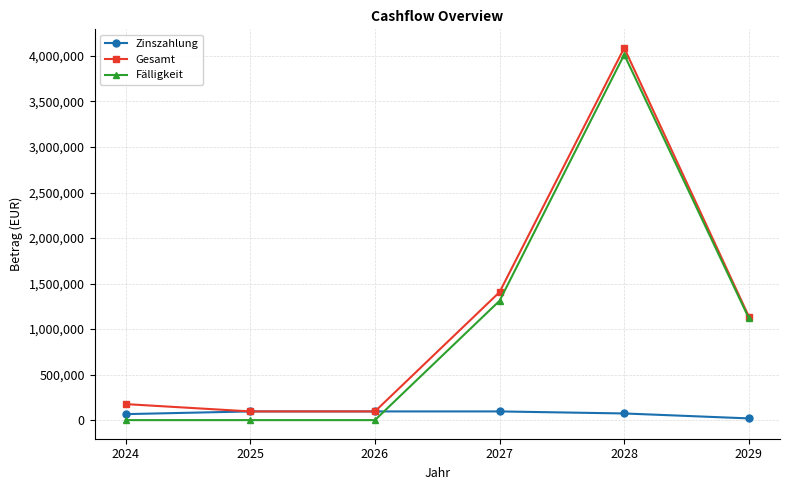

What is the sum of all Zinszahlung values?

443905.8